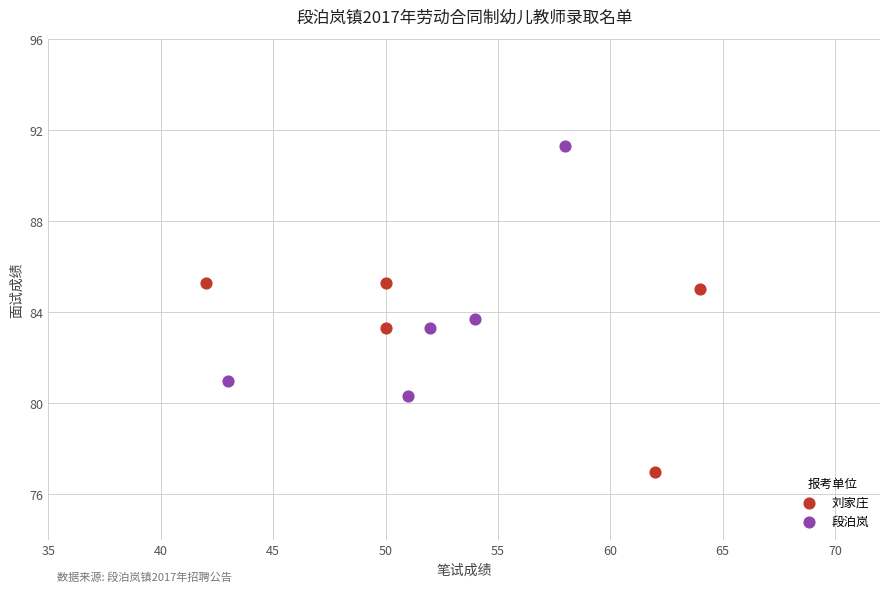

Which series reaches the maximum Y coordinate?

段泊岚